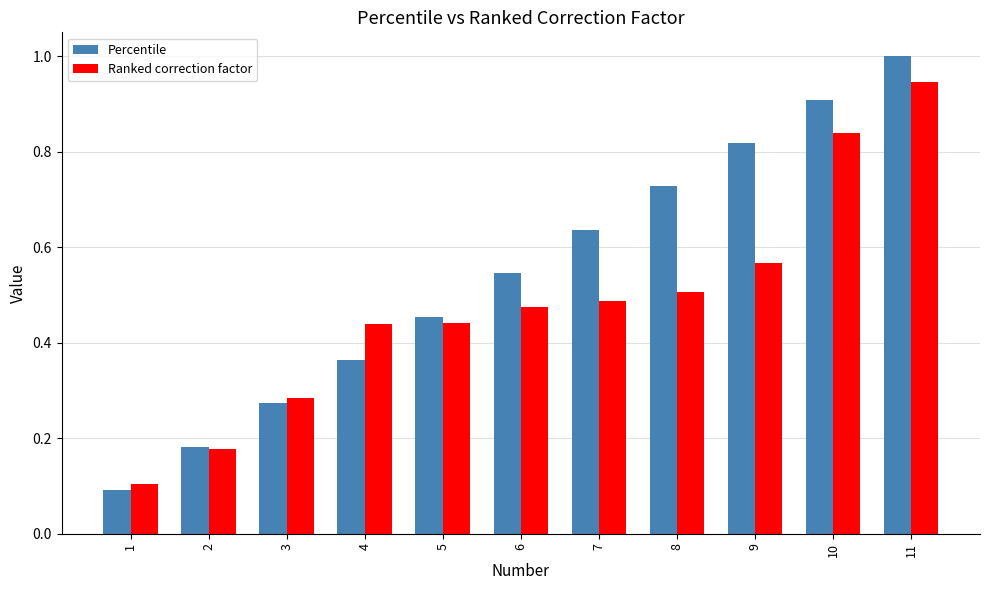

Between 2 and 8, which series saw the biggest shift?

Percentile